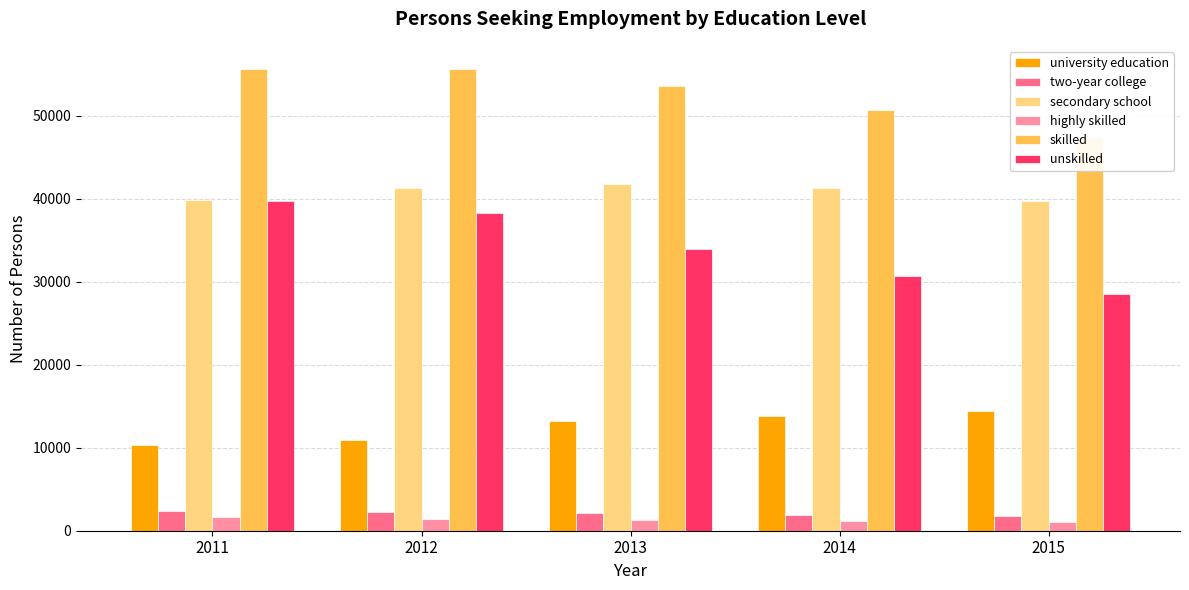

At which category does the chart reach its minimum across all series?

2015